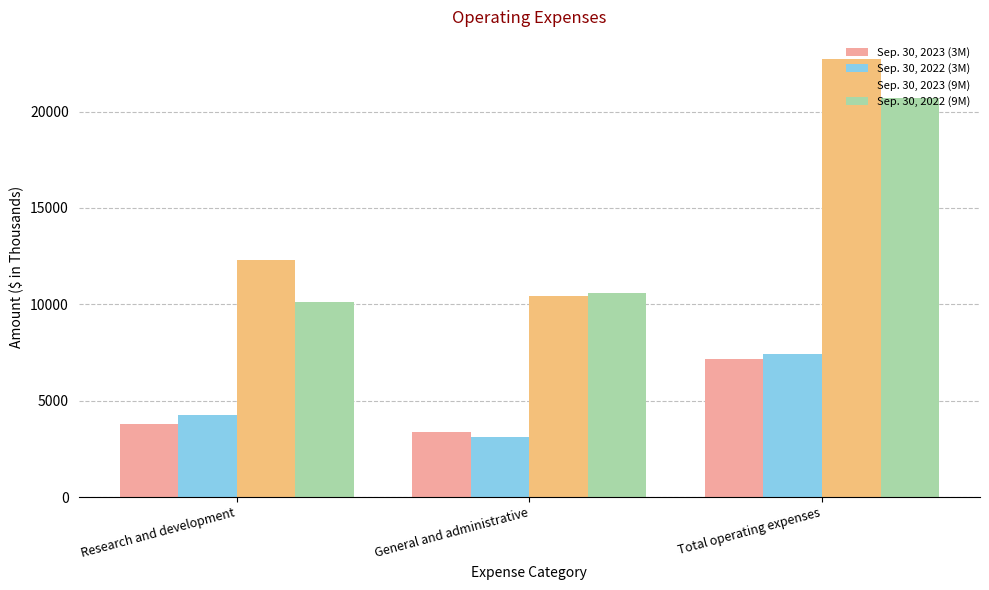

What is the difference between the highest and lowest values at Research and development?

8519